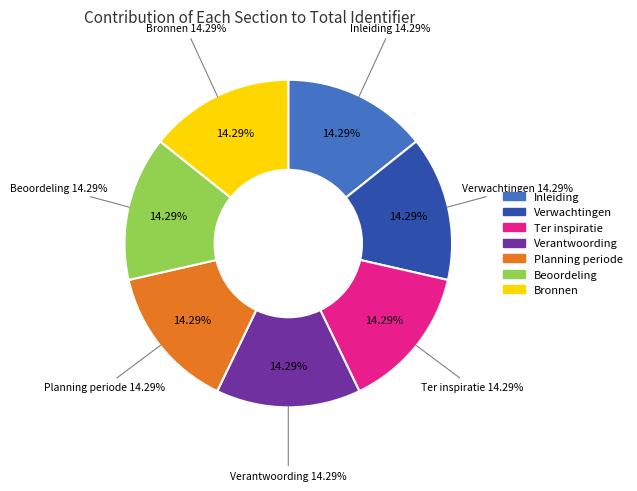

To the nearest percent, what percentage of the pie is Inleiding?

14%